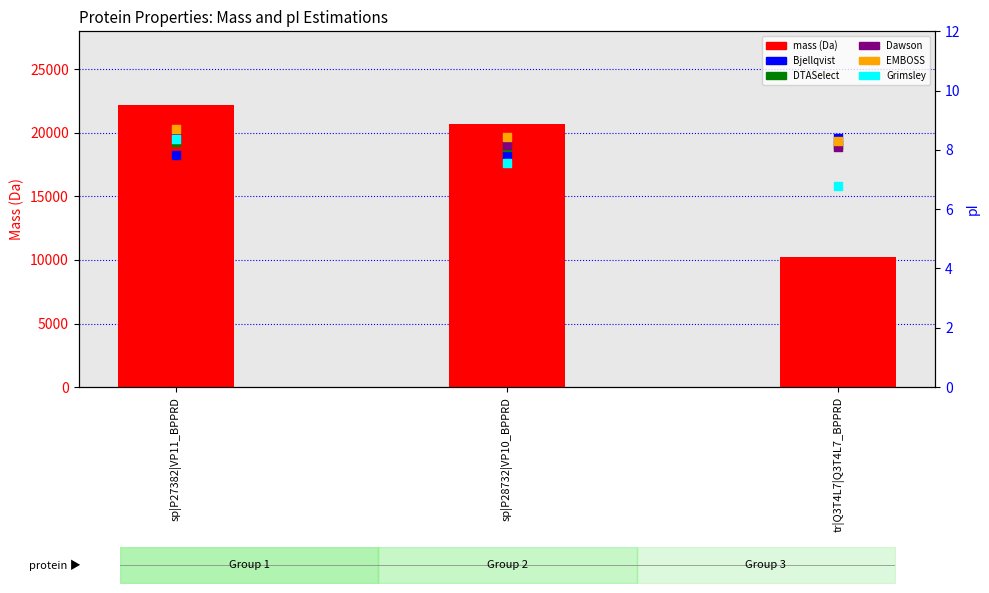

What are all the series names shown in the legend?

mass (Da), Bjellqvist, DTASelect, Dawson, EMBOSS, Grimsley